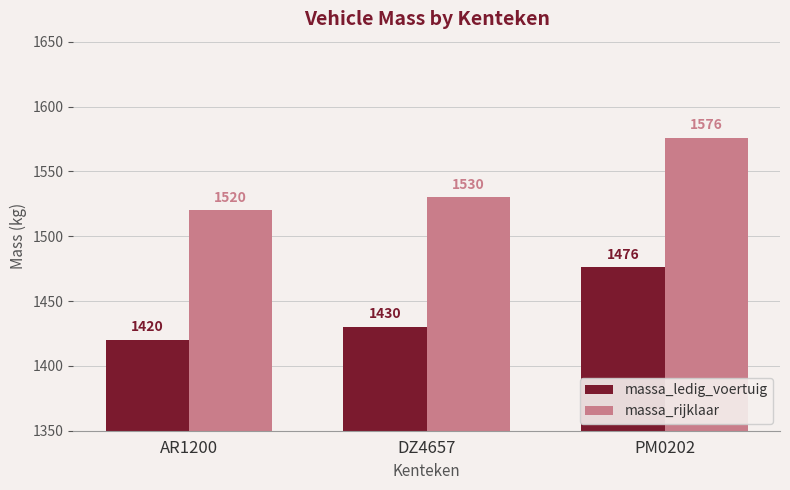

What is the value of the massa_rijklaar bar at the 1st from the left?

1520